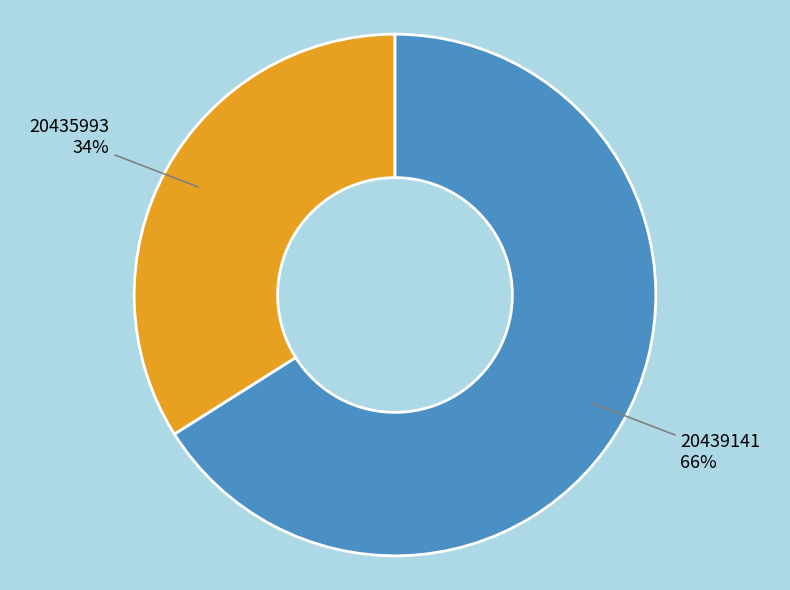

To the nearest percent, what is the difference between the largest and smallest slice percentages?

32%